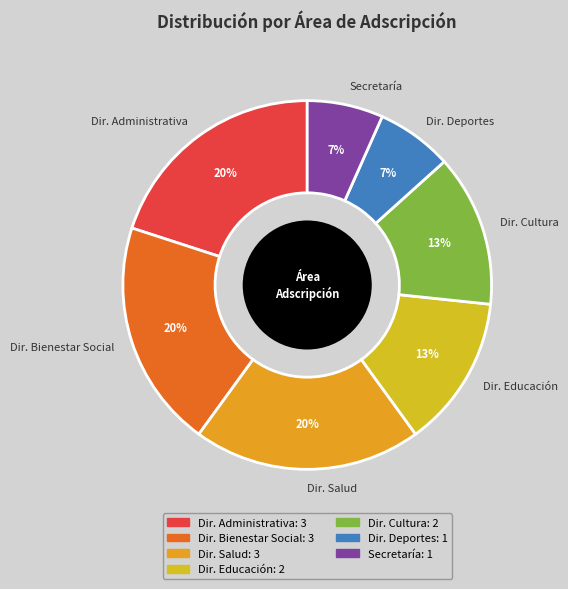

Which has a higher value, Dir. Bienestar Social or Secretaría?

Dir. Bienestar Social